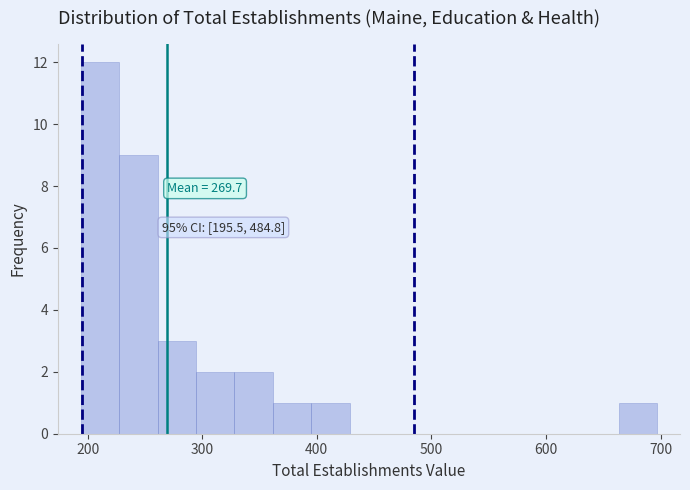

Around what value on the x-axis is the tallest bar? Give the approximate position of its centre, as read against the axis.

210